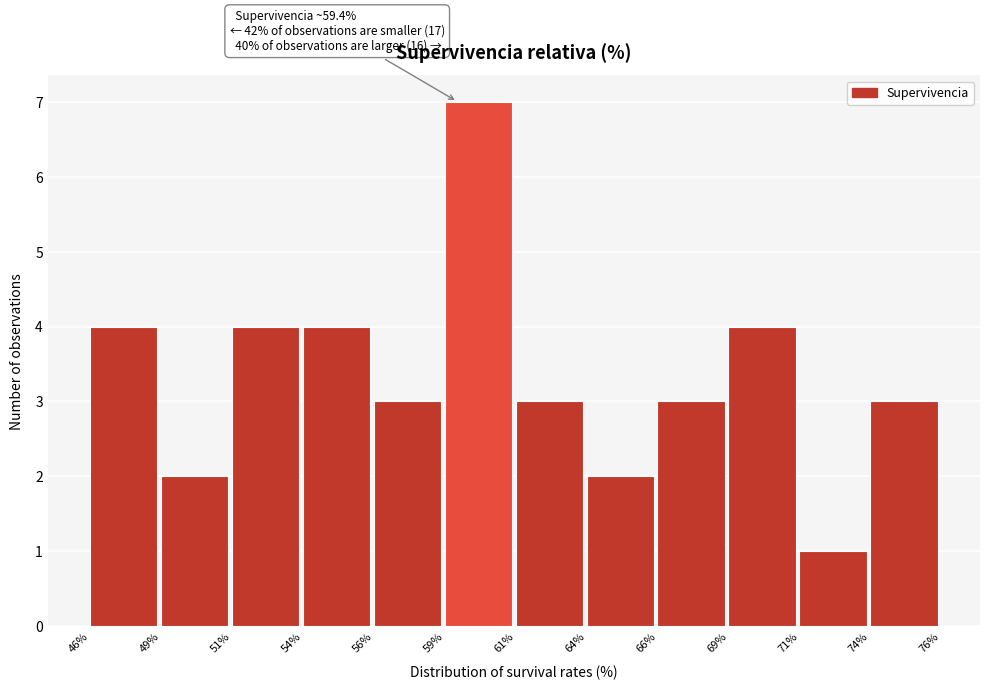

Reading left to right, transcribe all the data shown in this chart.

46%=4	49%=2	51%=4	54%=4	56%=3	59%=7	61%=3	64%=2	66%=3	69%=4	71%=1	74%=3